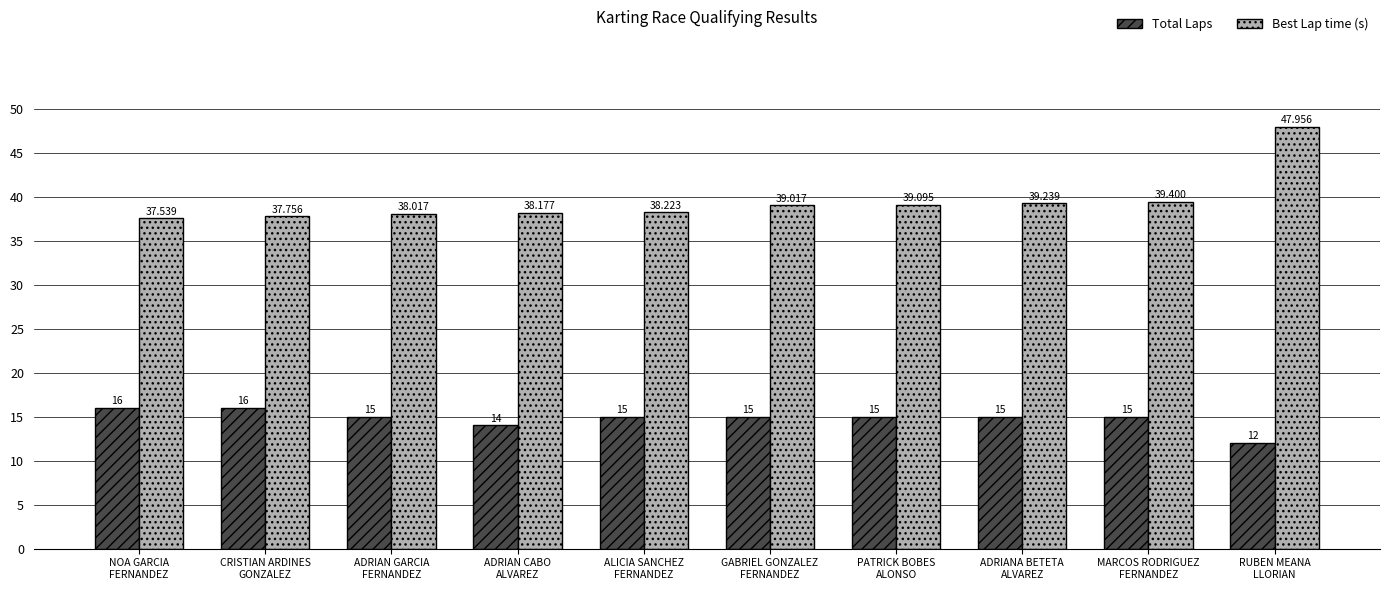

List the series in order of their peak value, lowest first.

Total Laps, Best Lap time (s)